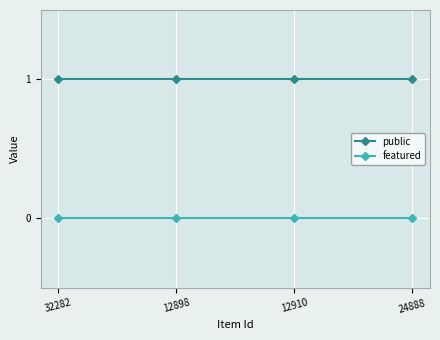

List the series in order of their peak value, highest first.

public, featured